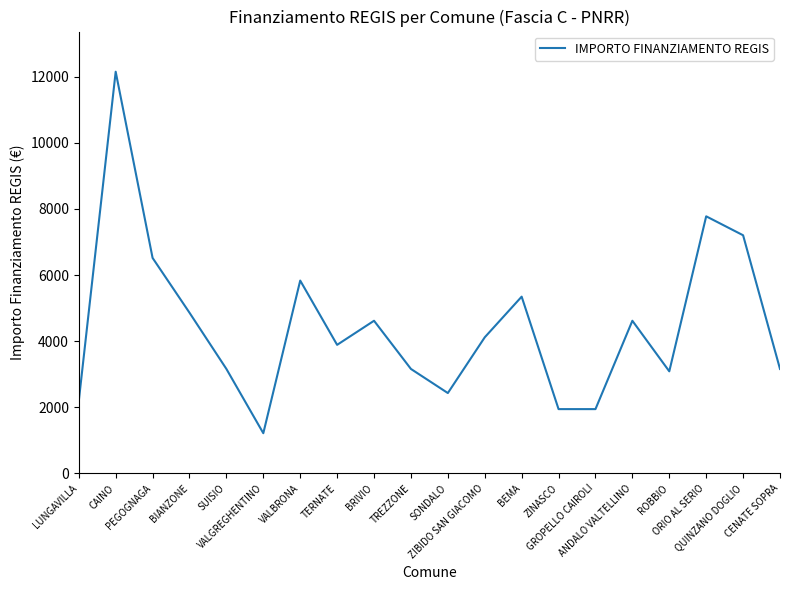

What is the greatest value displayed?

12150